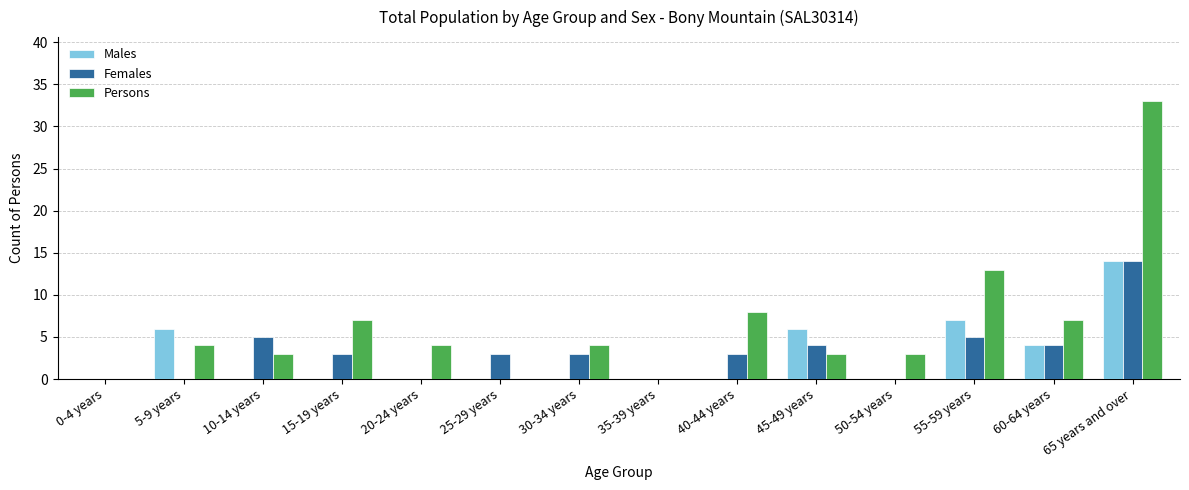

The Persons series shows 2 at 15-19 years. True or false?

False